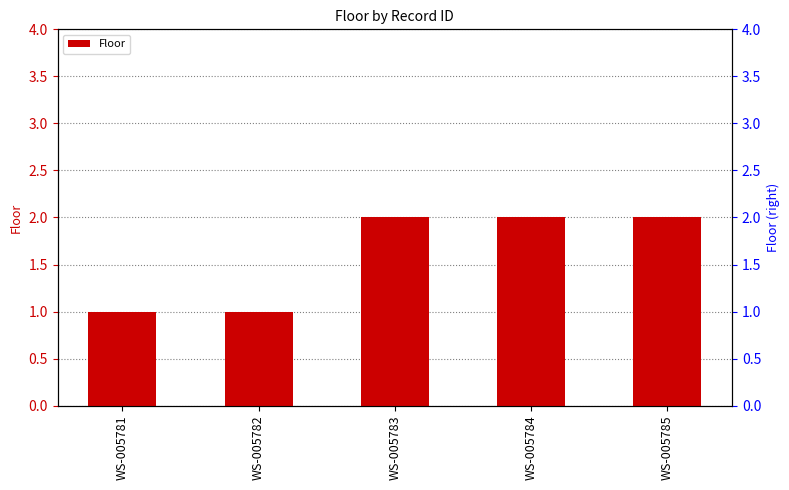

Is it true that the value at WS-005784 is 2?

True